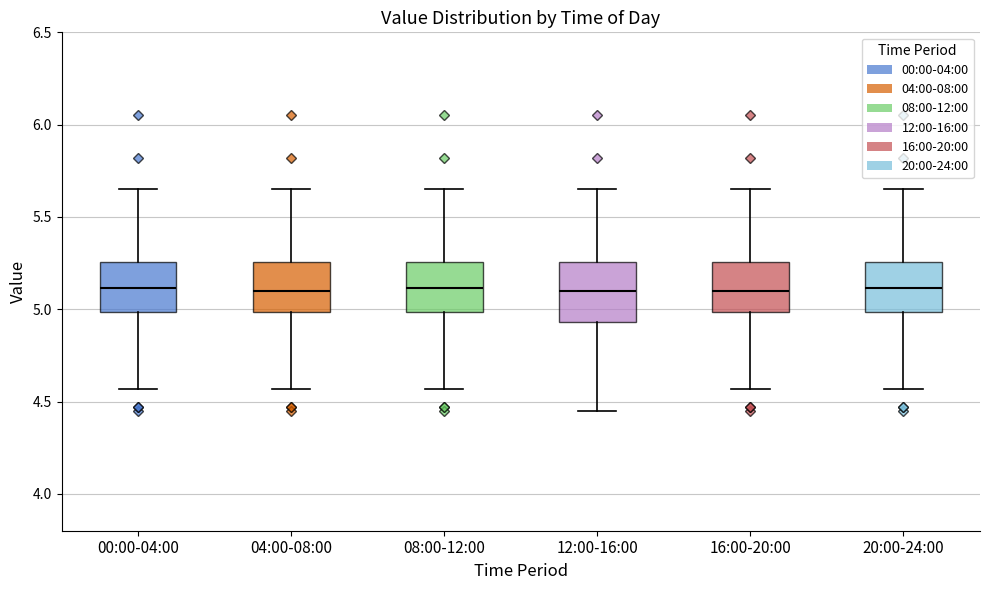

Which box is the tallest, from its lower edge to its upper edge?

12:00-16:00